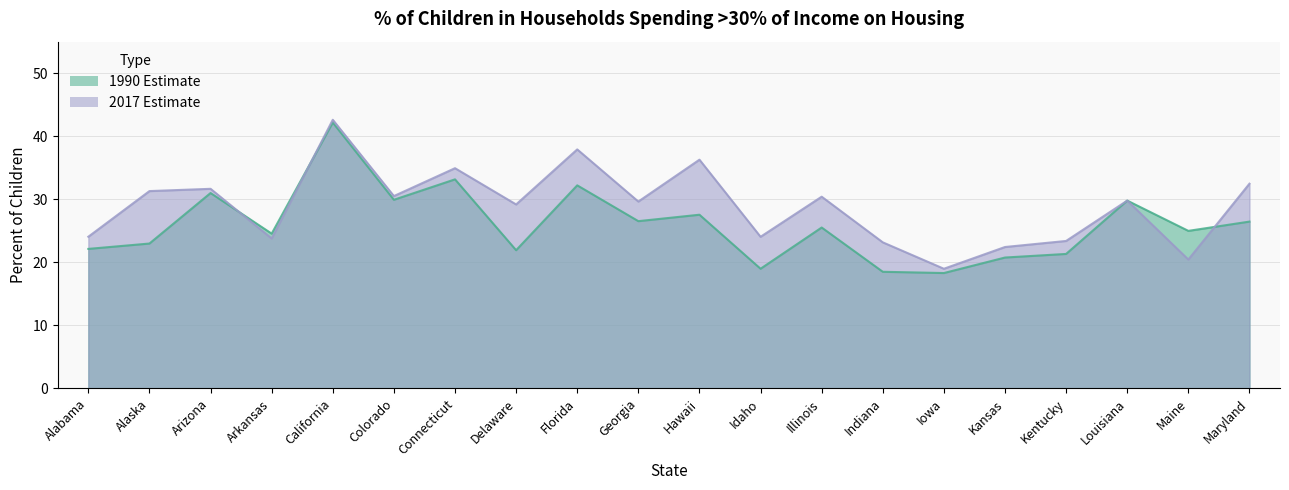

What is the smallest value displayed?

18.3